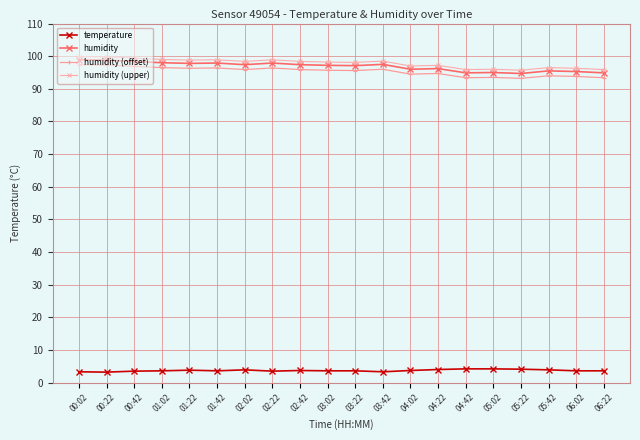

What is the label of the 8th point from the right?

04:02